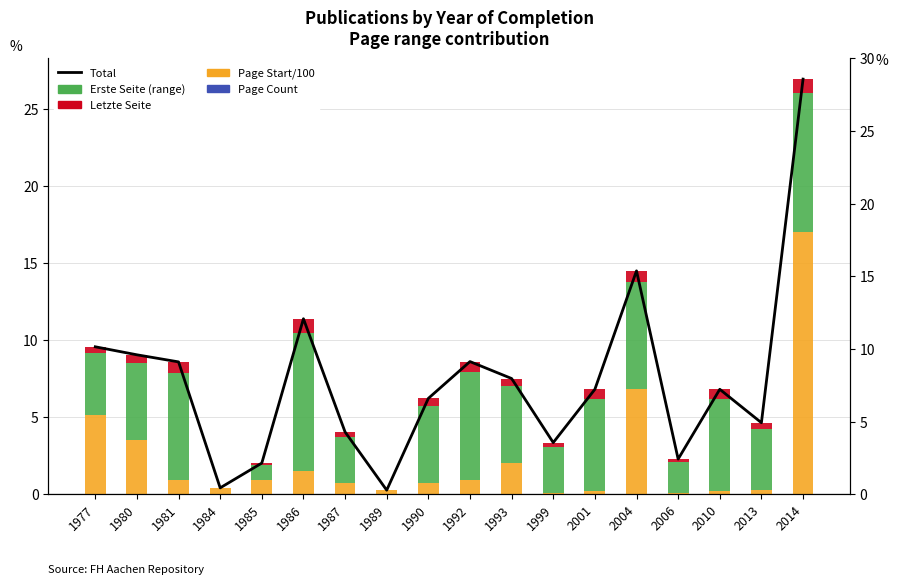

What is the value of the Total bar at the 8th from the left?

0.3